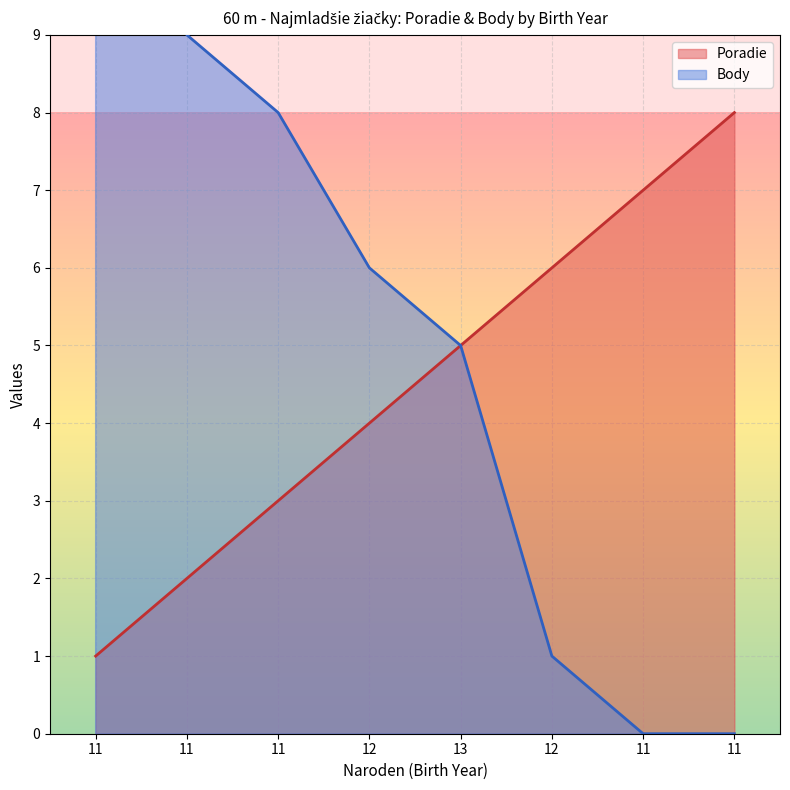

What is the highest value of the Poradie series?

8